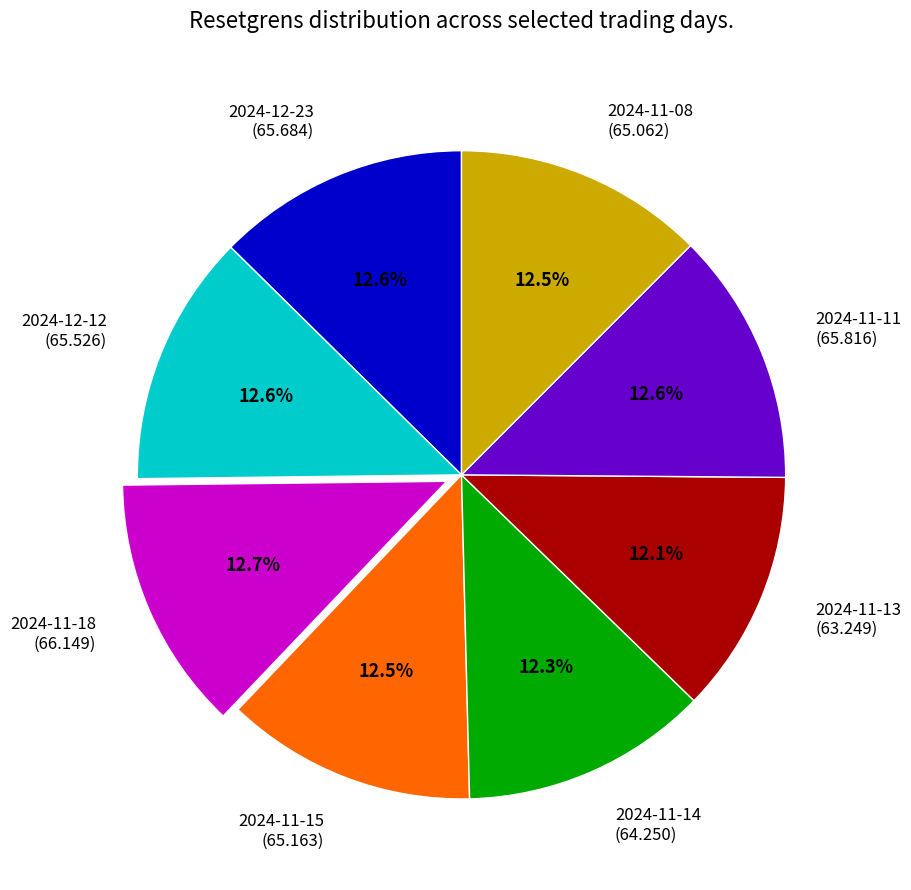

Is the sum of 2024-11-13 and 2024-12-23 greater than half?

No